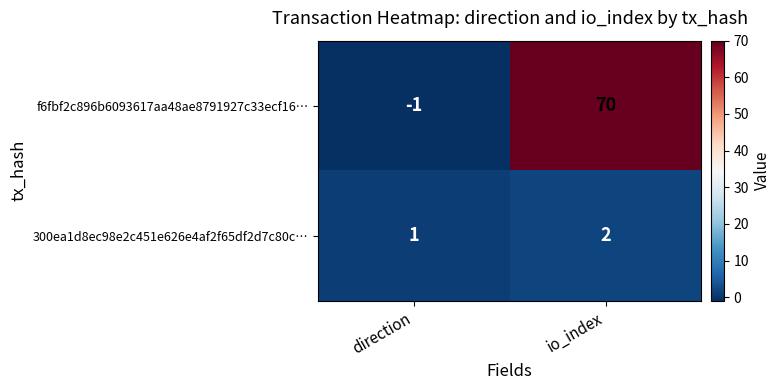

Is it true that f6fbf2c896b6093617aa48ae8791927c33ecf16… equals 70 at io_index?

True